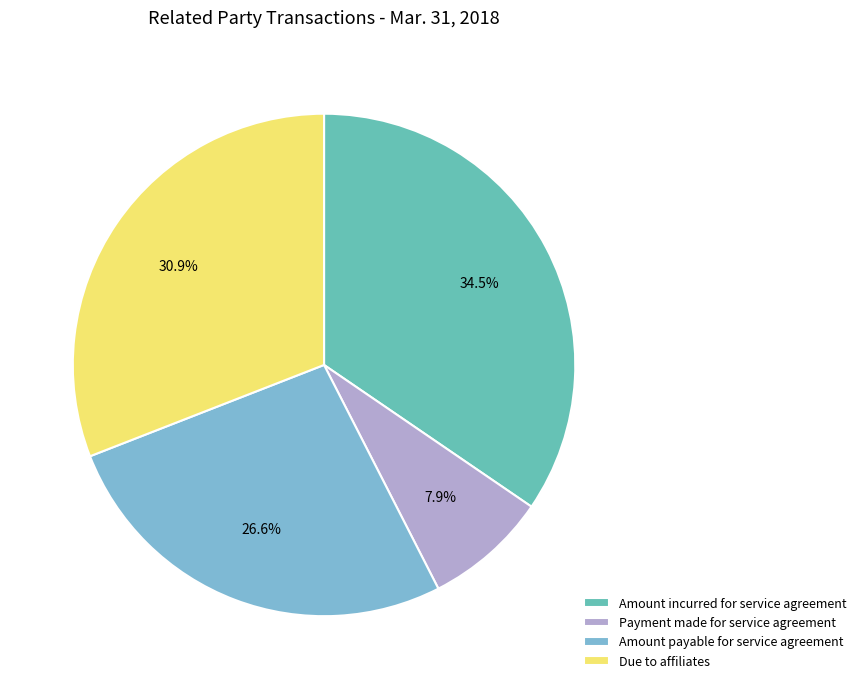

Rank the categories by value from highest to lowest.

Amount incurred for service agreement, Due to affiliates, Amount payable for service agreement, Payment made for service agreement